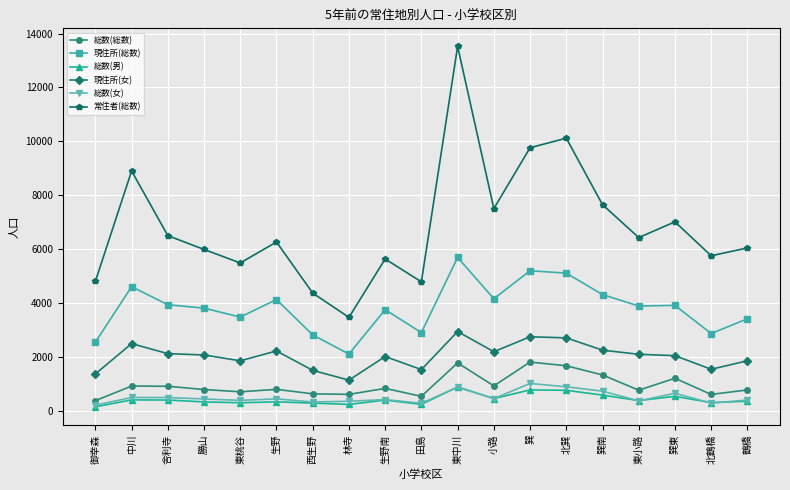

What is the label of the 11th point from the right?

生野南